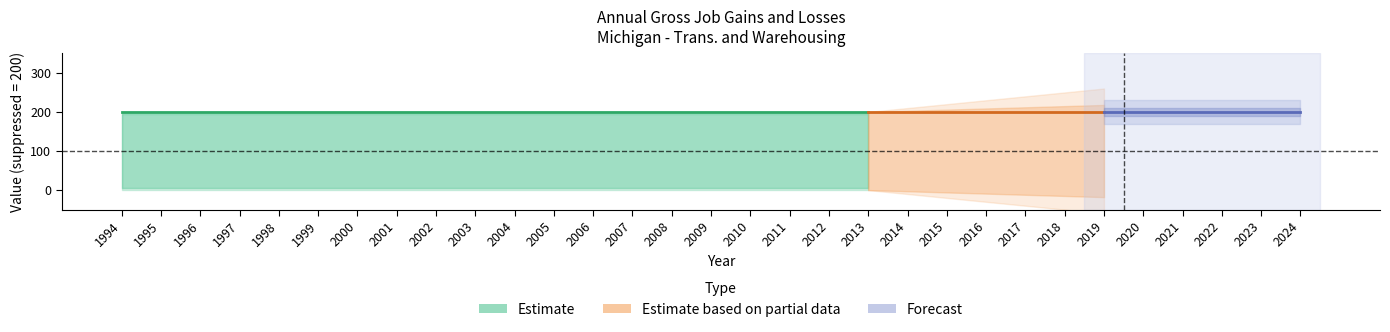

Read the Opening establishments value at 2014.

200